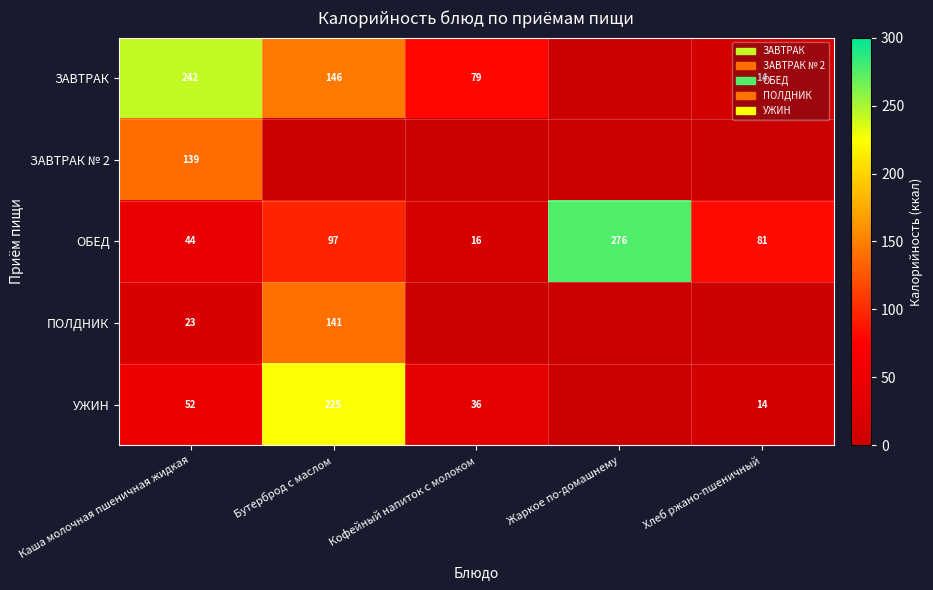

Rank the series at Каша молочная пшеничная жидкая from highest to lowest value.

ЗАВТРАК, ЗАВТРАК № 2, УЖИН, ОБЕД, ПОЛДНИК